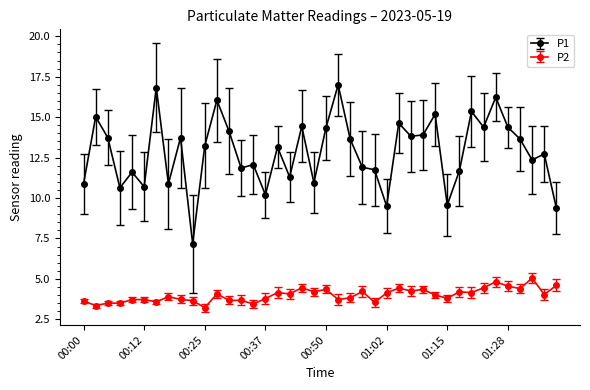

At how many categories does at least one series exceed 3?

40